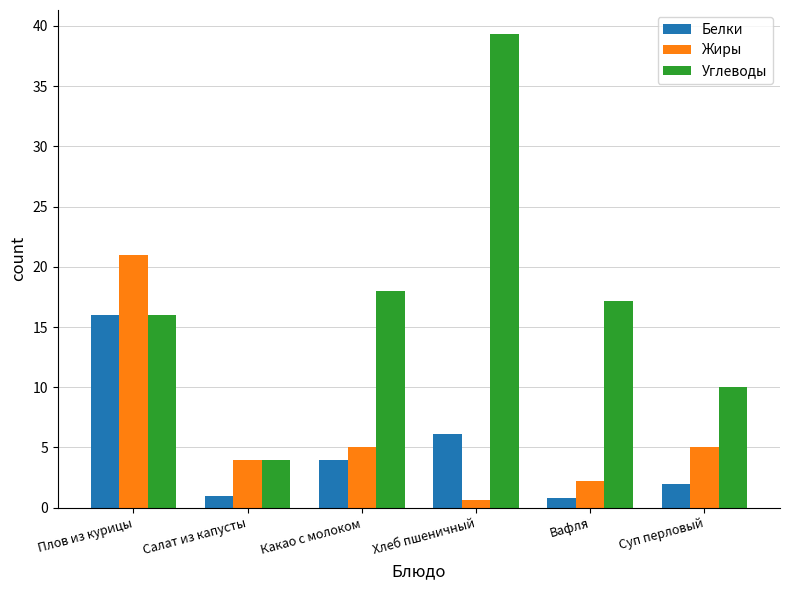

What are all the series names shown in the legend?

Белки, Жиры, Углеводы